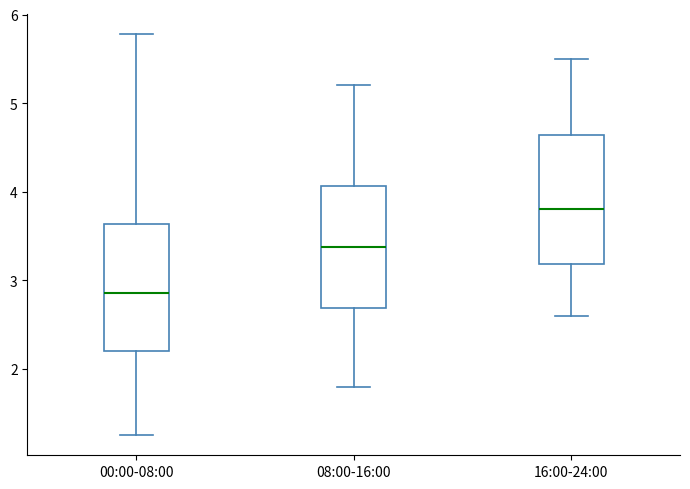

Reading left to right, read every box against the y-axis: the position of its median line, the range the box covers, and the ends of its whiskers. The values are not printed on the chart, so give them approximately, as read against the axis.

00:00-08:00: median 2.9, box 2.2 to 3.6, whiskers 1.3 to 5.8
08:00-16:00: median 3.4, box 2.7 to 4.1, whiskers 1.8 to 5.2
16:00-24:00: median 3.8, box 3.2 to 4.6, whiskers 2.6 to 5.5